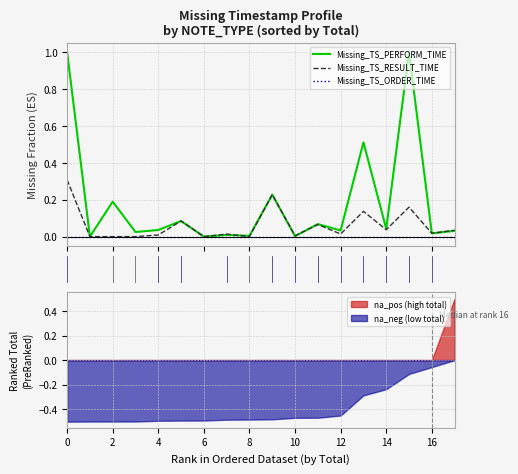

Is the value of na_pos (high total) at 8 greater than the value of na_neg (low total) at 8?

Yes